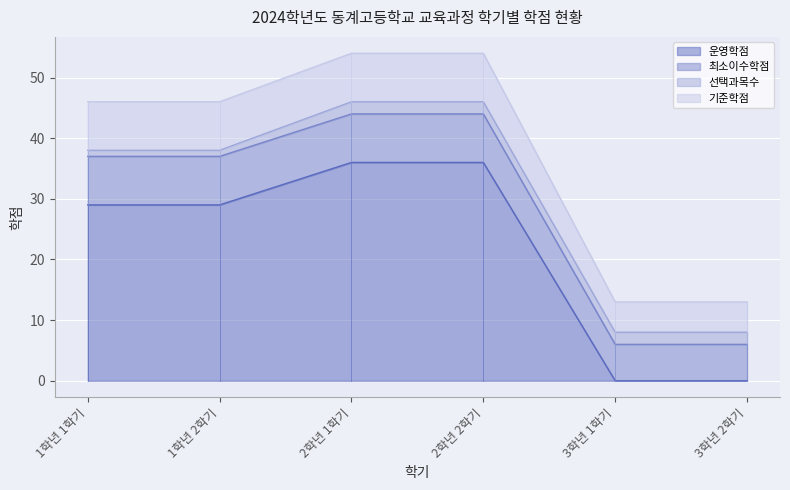

What is the highest value of the 운영학점 series?

36